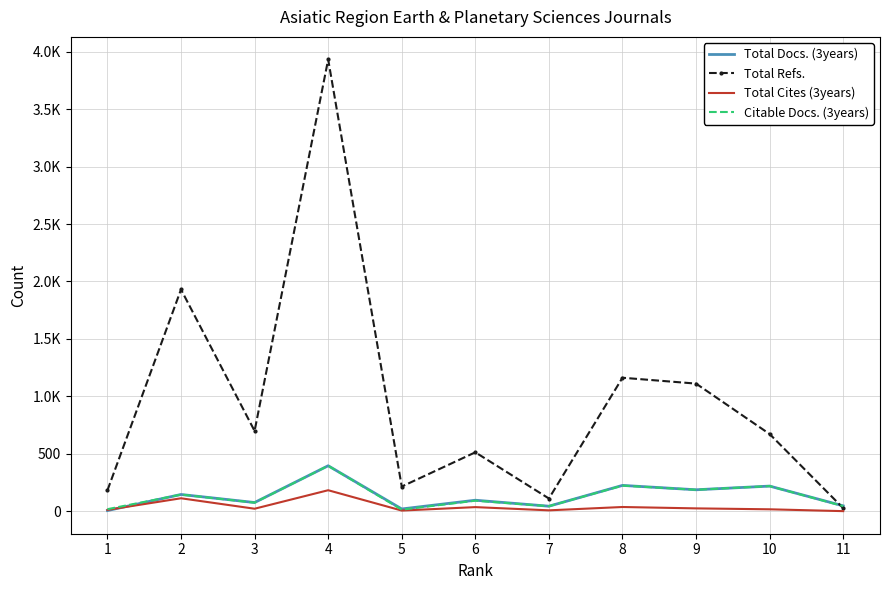

What is the difference between the maximum and minimum values in the Total Refs. series?

3905